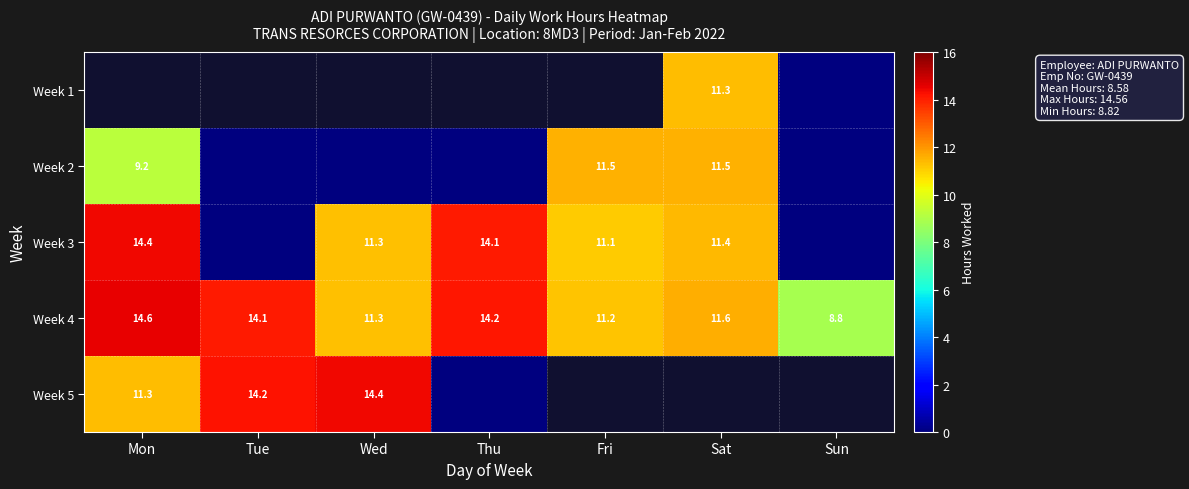

How many values in the Week 4 series exceed 11?

6